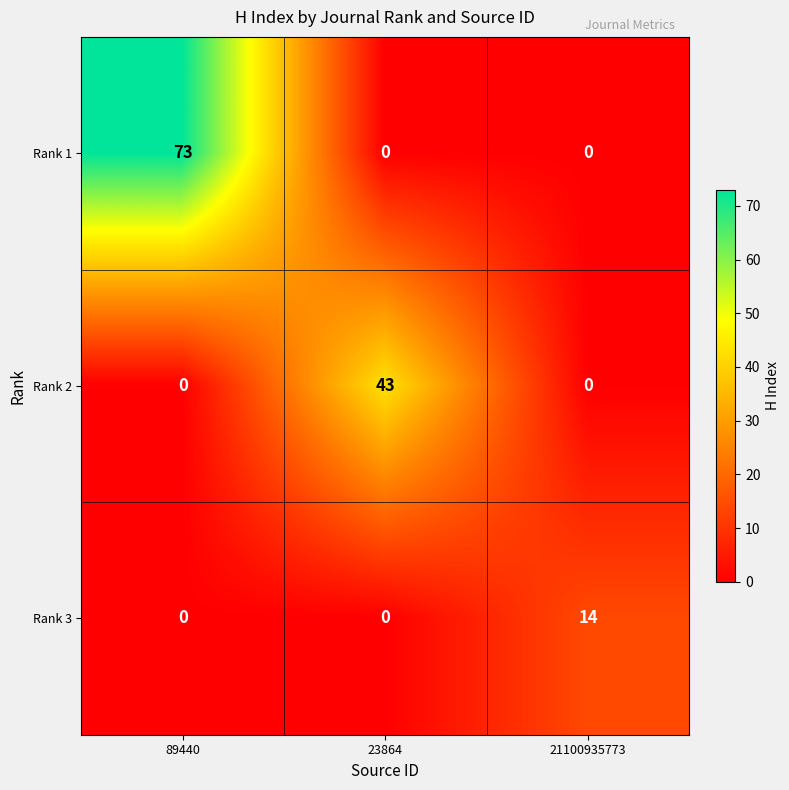

Count the number of categories in the chart.

3